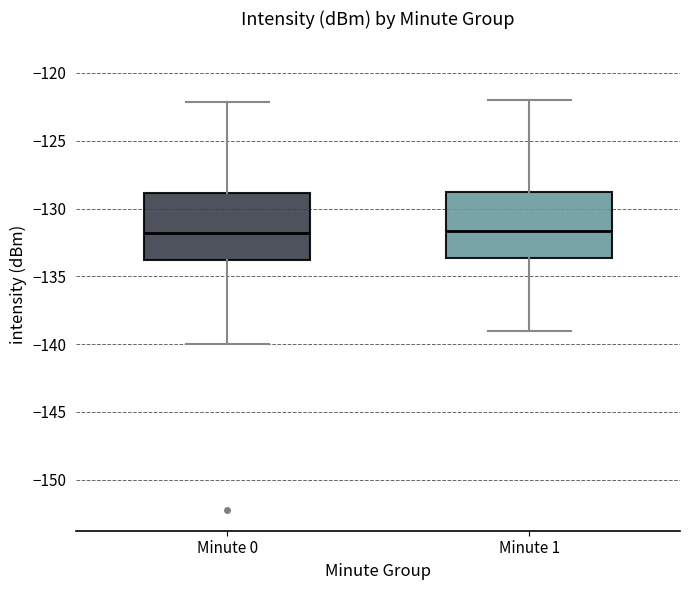

Reading left to right, transcribe this box plot: for each box, give where its median line is, the range the box spans, and where its two whiskers end, as read against the y-axis. The values are not printed on the chart, so give them approximately, as read against the axis.

Minute 0: median -132.0, box -134.0 to -129.0, whiskers -140.0 to -122.0
Minute 1: median -131.5, box -133.5 to -129.0, whiskers -139.0 to -122.0